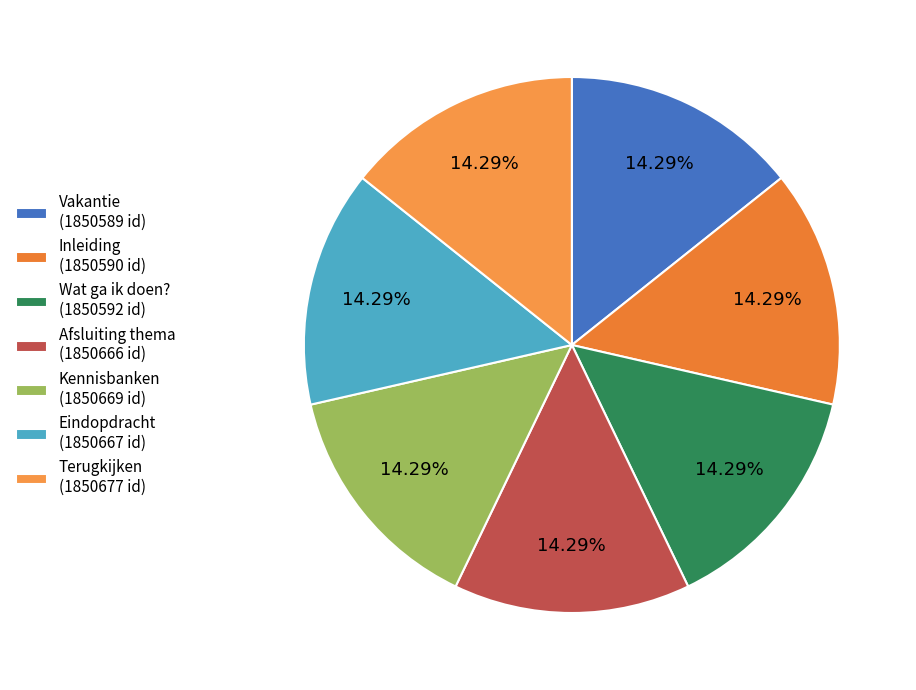

Count the number of slices in the pie.

7